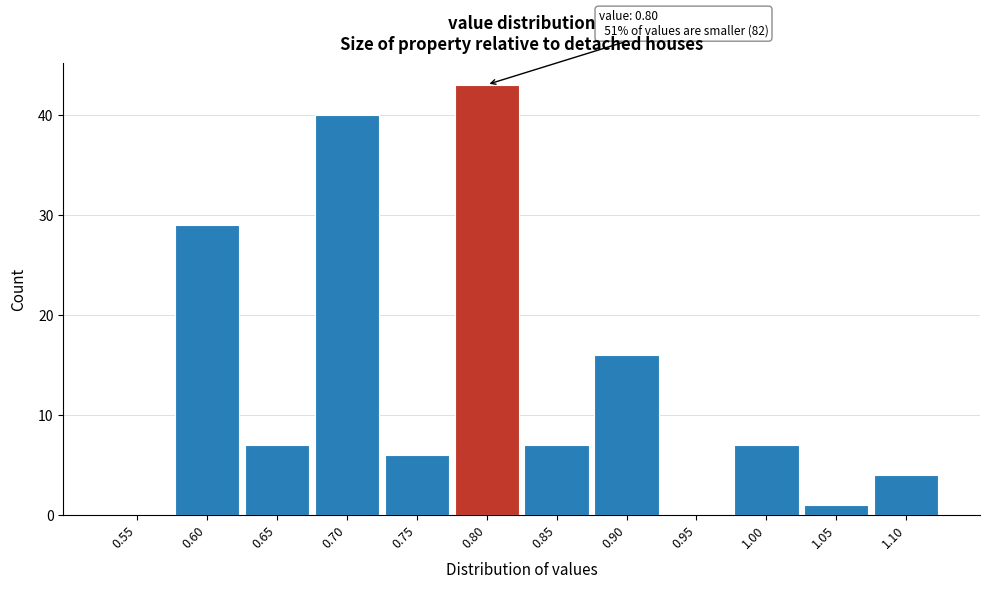

Reading left to right, extract all data points from this chart.

0.55=0	0.60=29	0.65=7	0.70=40	0.75=6	0.80=43	0.85=7	0.90=16	0.95=0	1.00=7	1.05=1	1.10=4